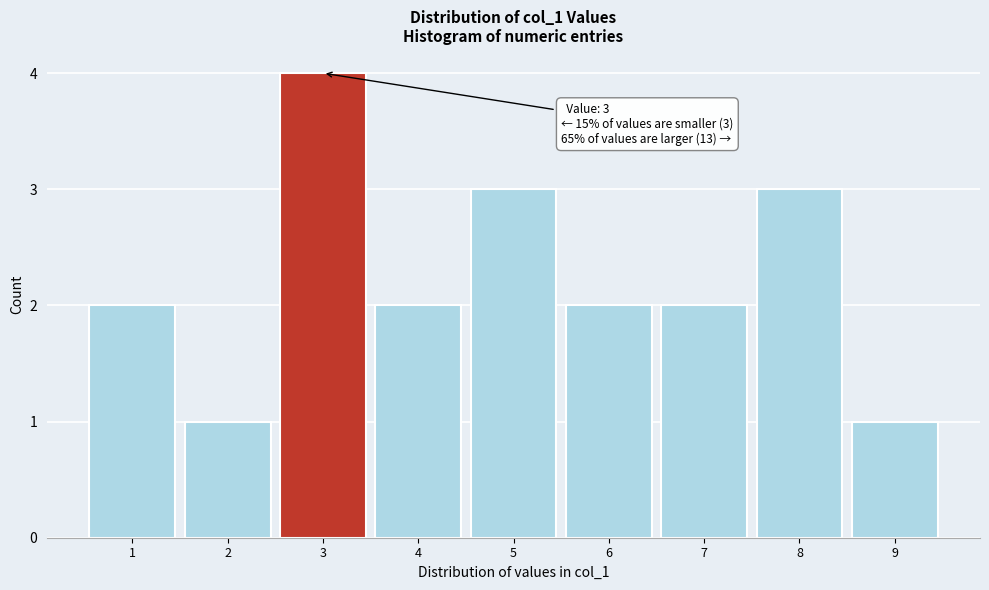

Over which range of the x-axis is the bar tallest?

2.5 to 3.5